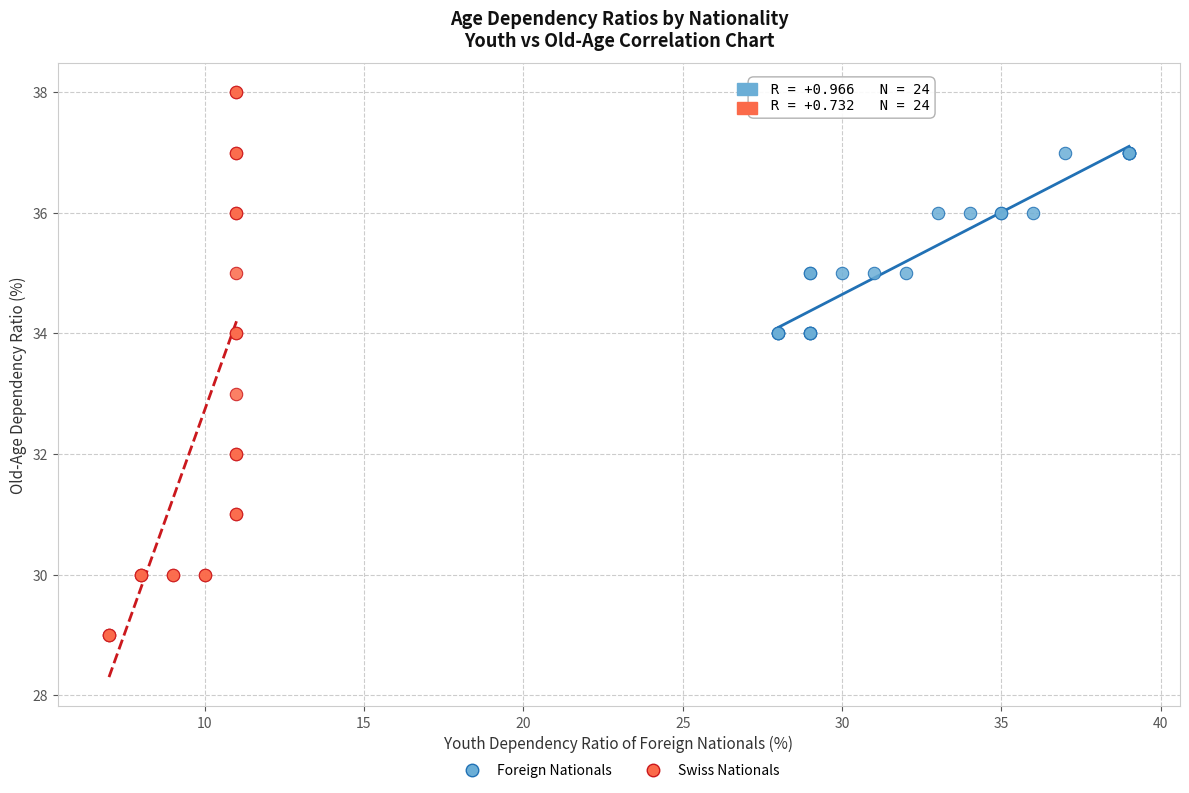

Which series reaches the maximum Y coordinate?

Swiss Nationals